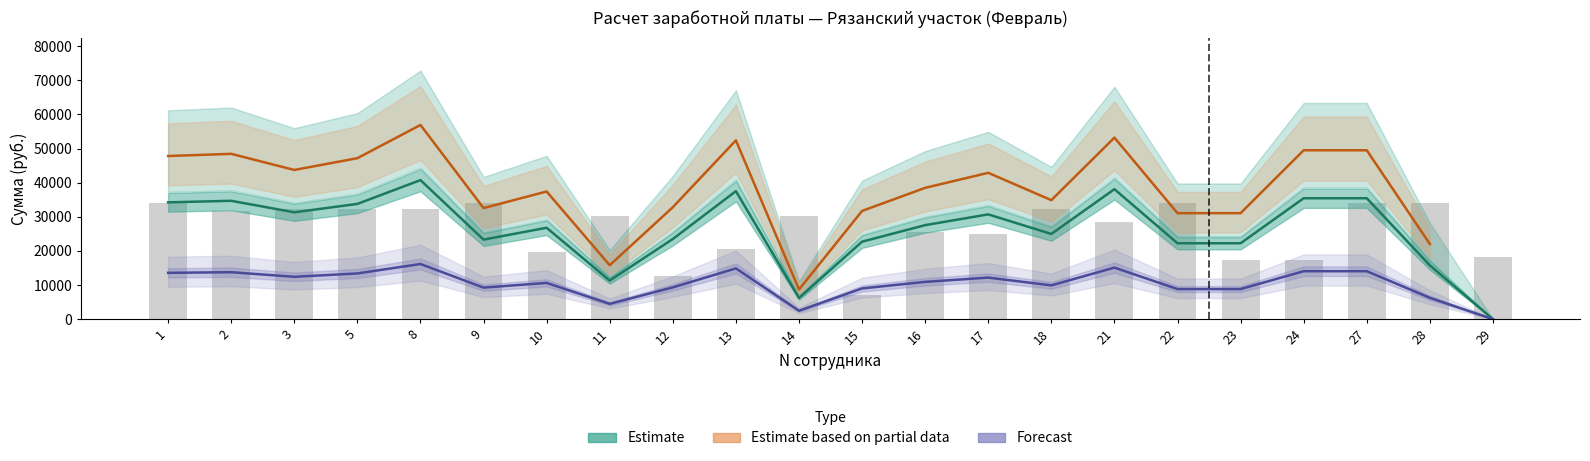

The value of Estimate based on partial data at 1 is 47803.8. True or false?

True